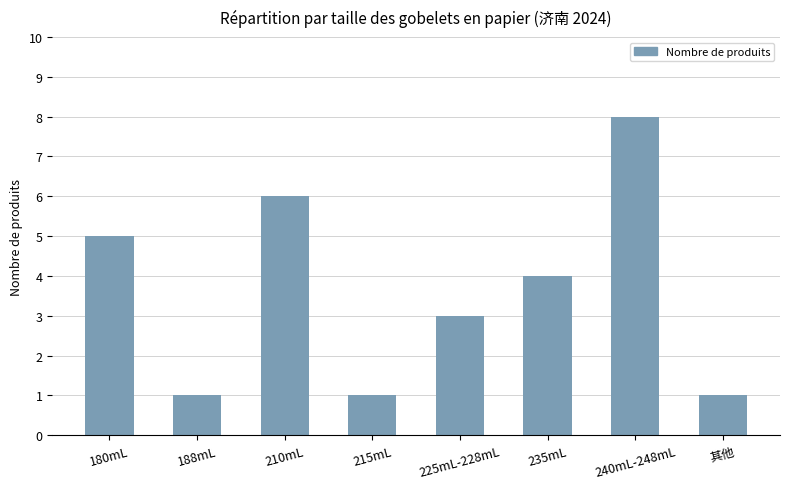

Reading left to right, extract all data points from this chart.

5	1	6	1	3	4	8	1